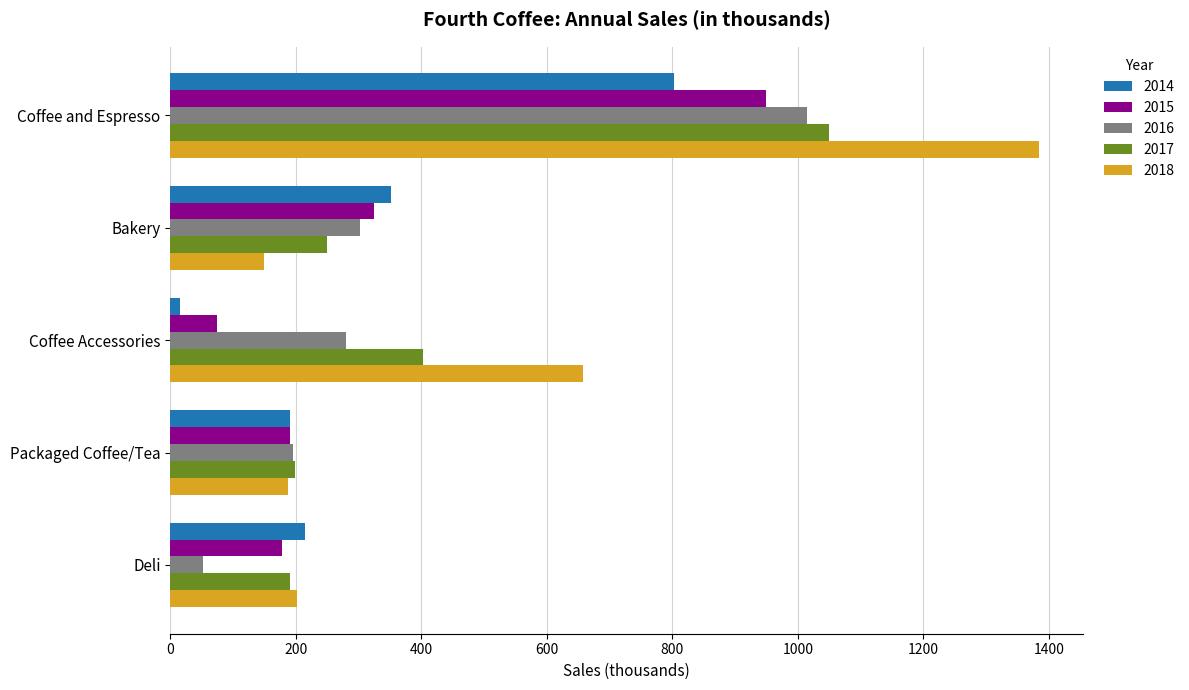

Which series has the largest range (max minus min)?

2018